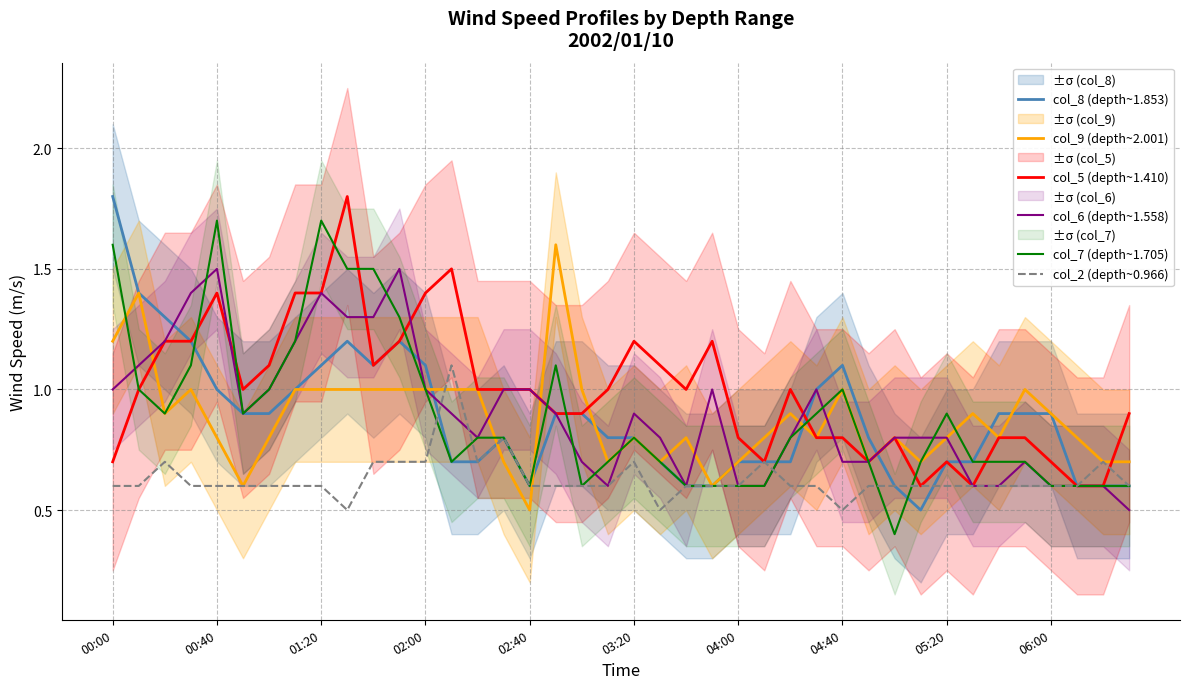

What is the total value across all series at 19?

4.4